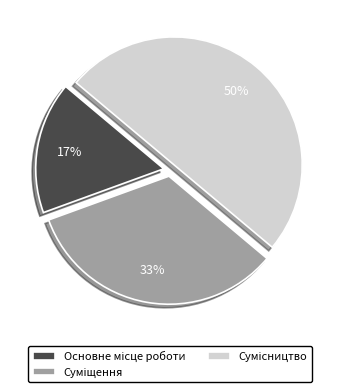

How many slices are in this pie chart?

3